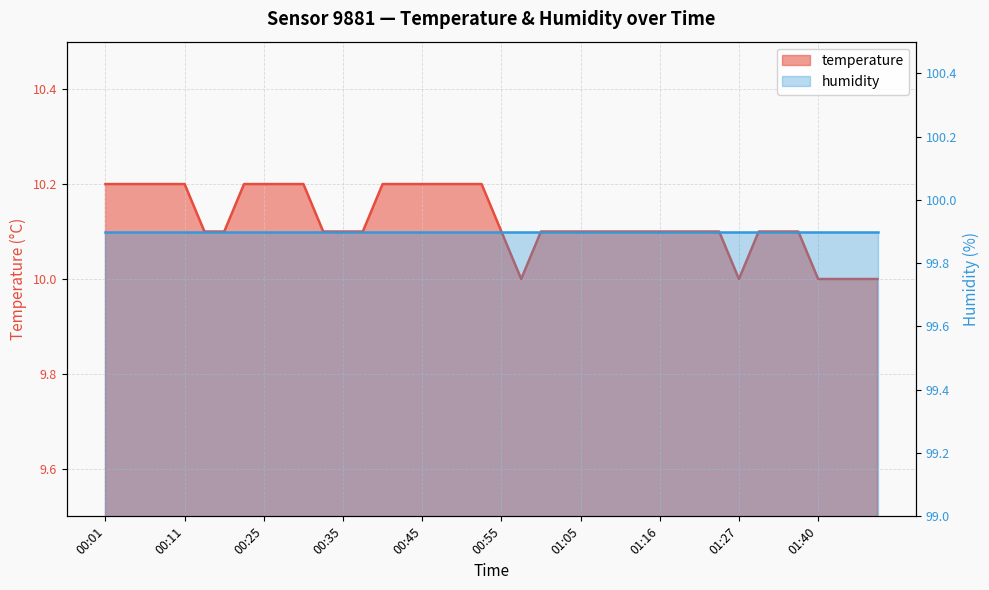

Rank the categories by value from highest to lowest.

00:01, 00:03, 00:06, 00:08, 00:11, 00:20, 00:25, 00:28, 00:30, 00:40, 00:42, 00:45, 00:47, 00:50, 00:52, 00:15, 00:18, 00:33, 00:35, 00:37, 00:55, 01:00, 01:02, 01:05, 01:07, 01:10, 01:13, 01:16, 01:18, 01:21, 01:24, 01:30, 01:35, 01:38, 00:57, 01:27, 01:40, 01:43, 01:45, 01:48